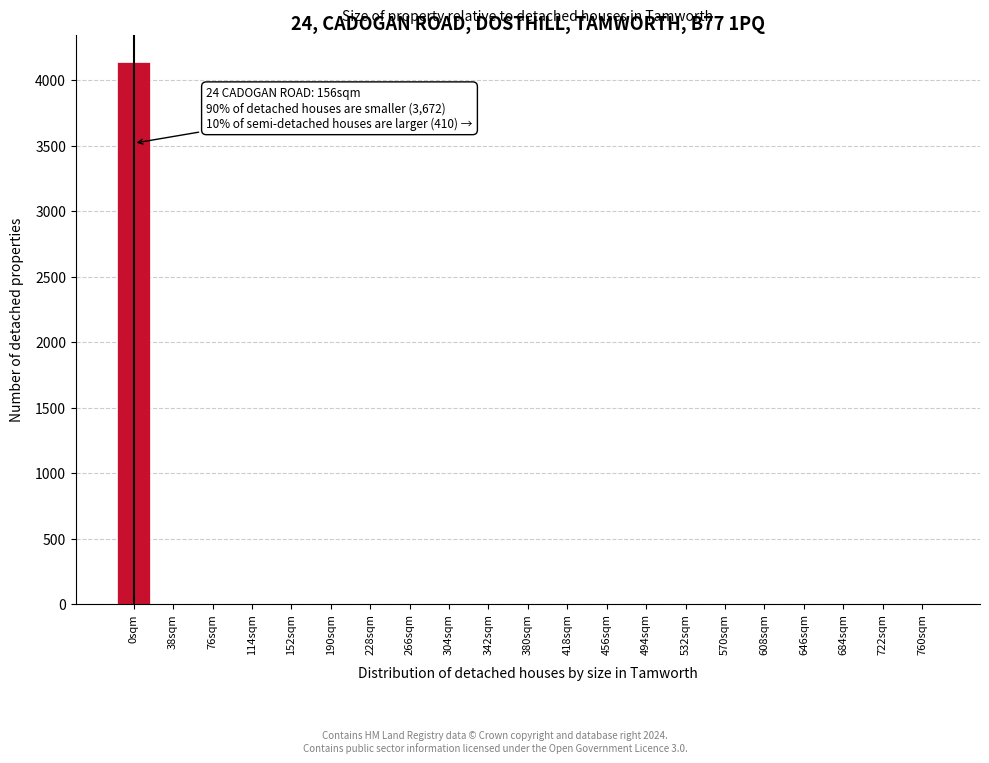

Reading right to left, what are all the values shown in this chart?

760sqm=0	722sqm=0	684sqm=0	646sqm=0	608sqm=0	570sqm=0	532sqm=0	494sqm=0	456sqm=0	418sqm=0	380sqm=0	342sqm=0	304sqm=0	266sqm=0	228sqm=0	190sqm=0	152sqm=0	114sqm=0	76sqm=0	38sqm=0	0sqm=4140